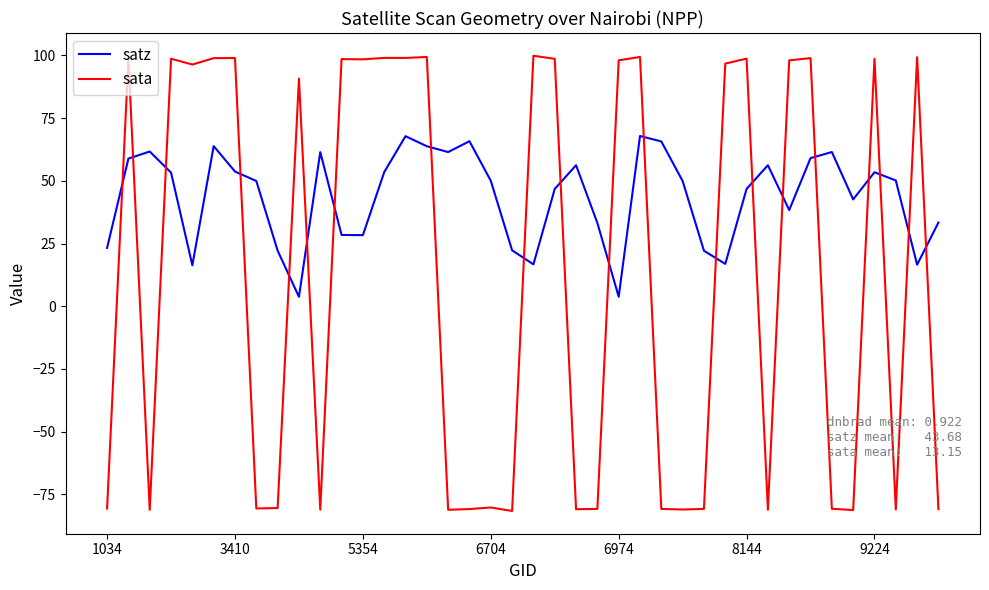

Which series has the largest total across all categories?

satz